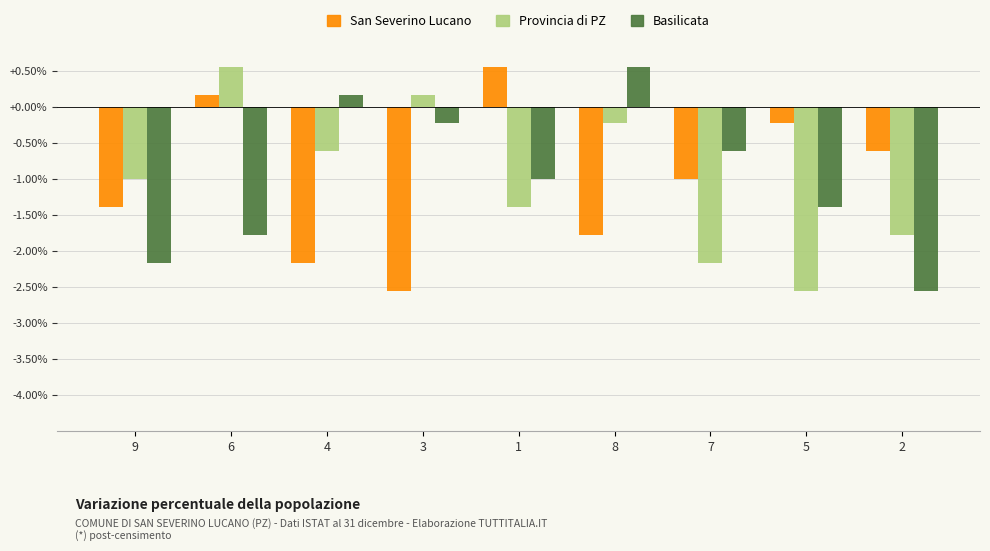

What is the greatest value displayed?

0.5